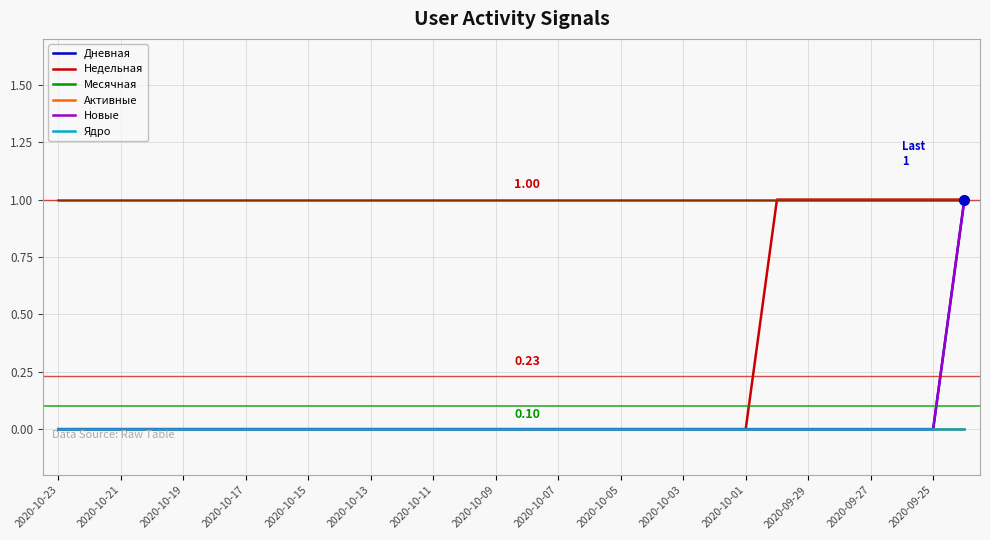

Does the chart display data point markers on the line(s)?

No